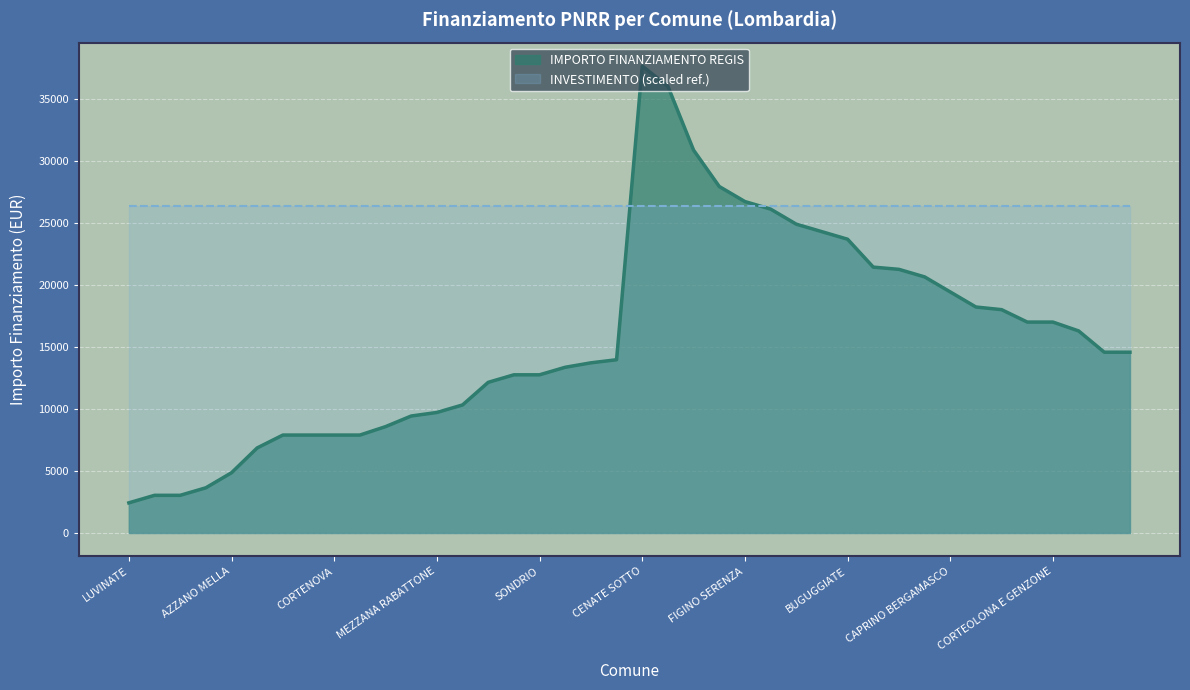

Which label corresponds to the largest value in the chart?

CENATE SOTTO